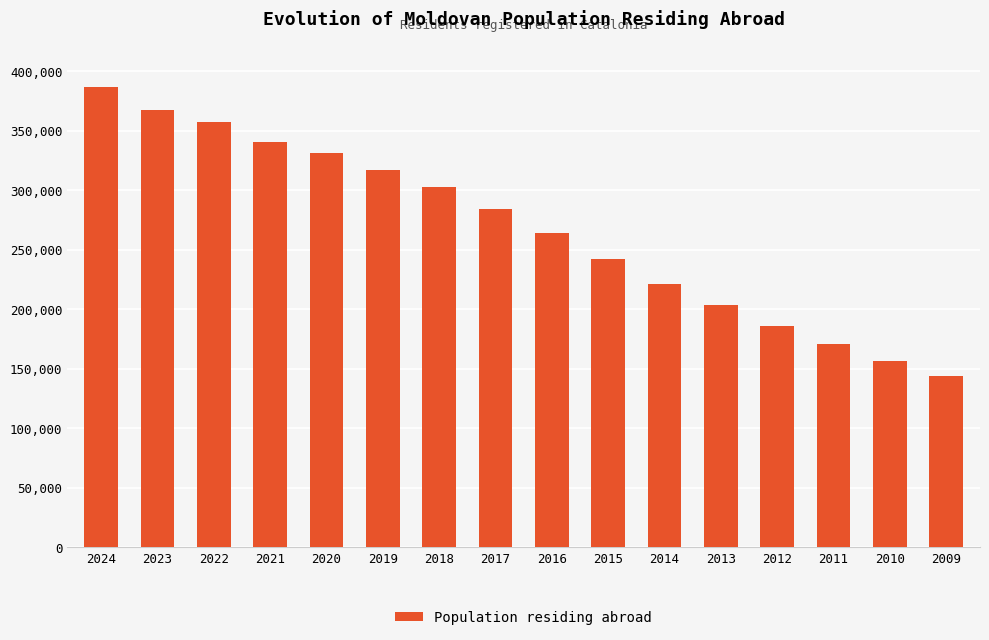

Where does the data first go above 284374?

2024